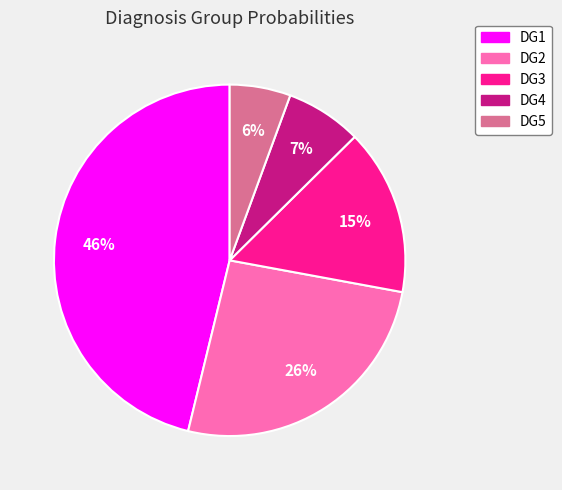

How many slices are in this pie chart?

5